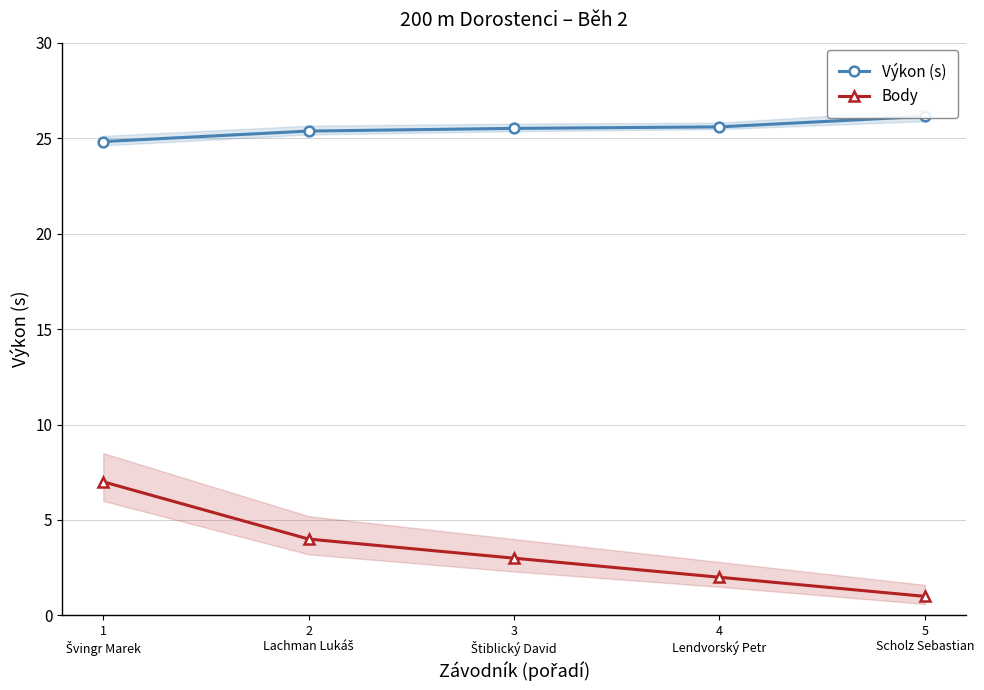

Reading right to left, what are all the values shown in this chart?

Výkon (s): 5
Scholz Sebastian=26.1	4
Lendvorský Petr=25.6	3
Štiblický David=25.5	2
Lachman Lukáš=25.4	1
Švingr Marek=24.8
Body: 5
Scholz Sebastian=1.0	4
Lendvorský Petr=2.0	3
Štiblický David=3.0	2
Lachman Lukáš=4.0	1
Švingr Marek=7.0